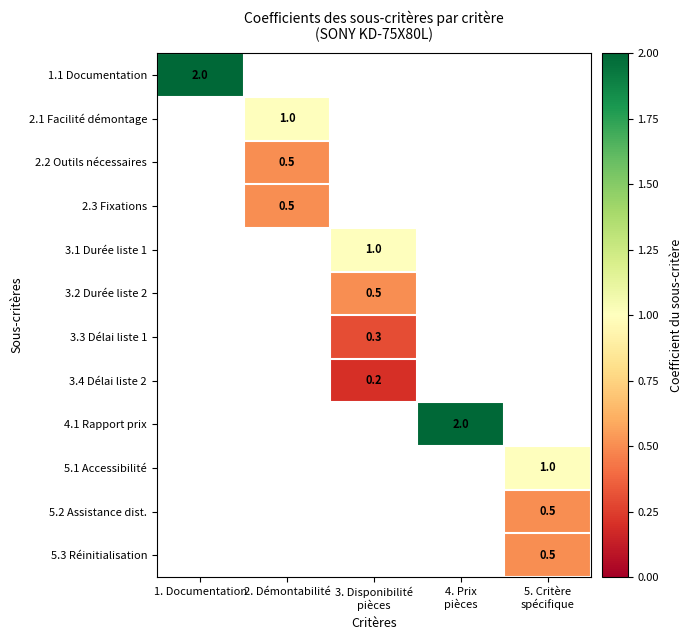

True or false: 1.1 Documentation has a value of 3.3 at 1. Documentation.

False